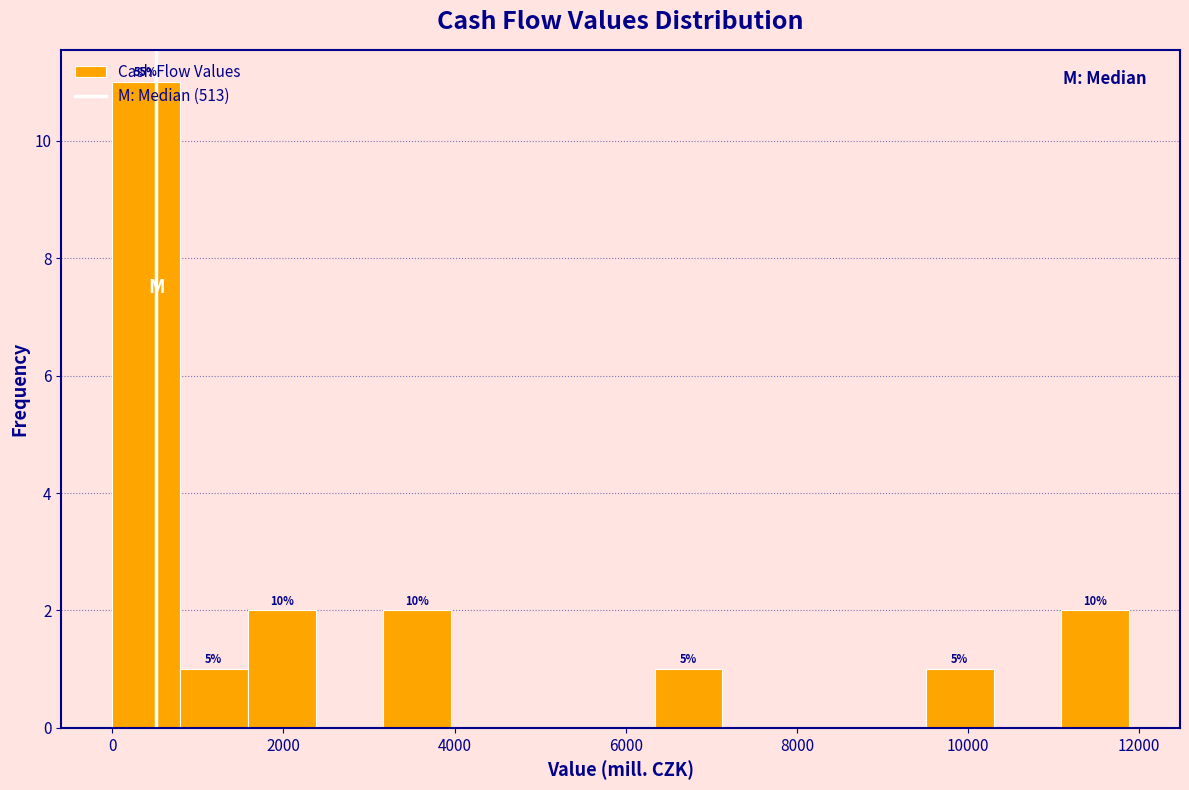

Around what value on the x-axis is the tallest bar? Give the approximate position of its centre, as read against the axis.

400